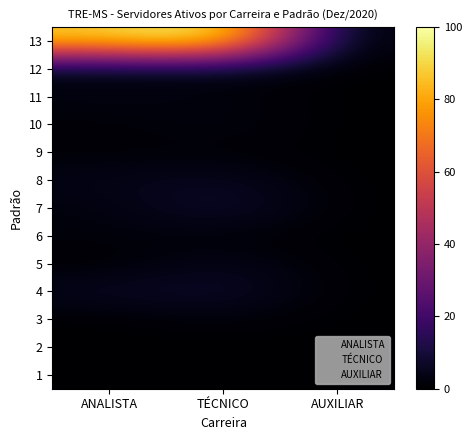

How many distinct data groups are displayed?

3